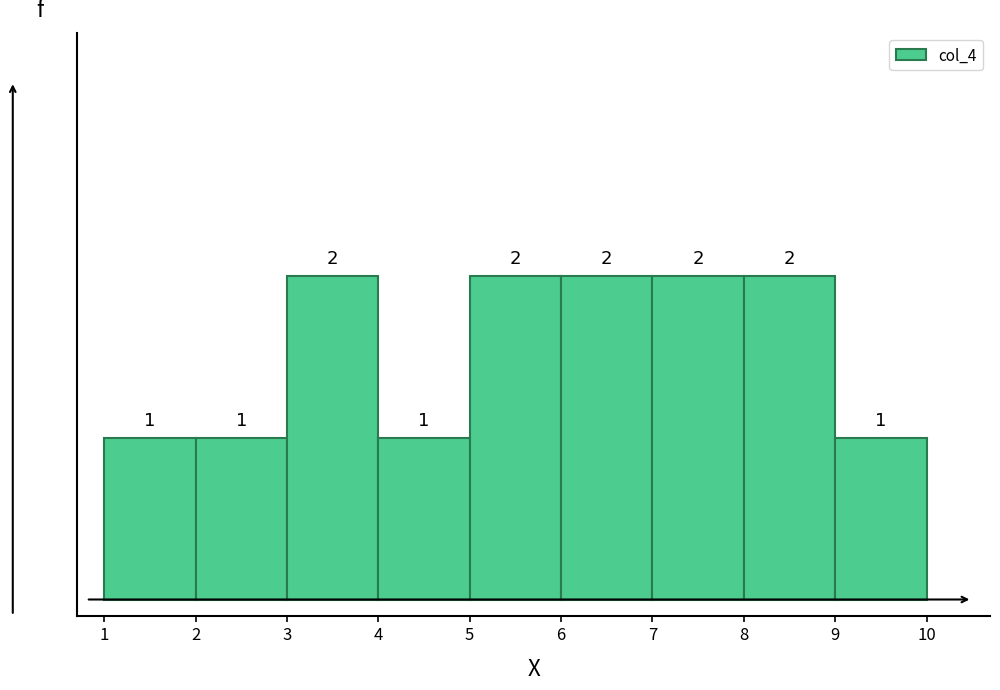

Reading left to right, transcribe this chart: for each bar, give the range it covers on the x-axis and its height.

1 to 2: 1
2 to 3: 1
3 to 4: 2
4 to 5: 1
5 to 6: 2
6 to 7: 2
7 to 8: 2
8 to 9: 2
9 to 10: 1